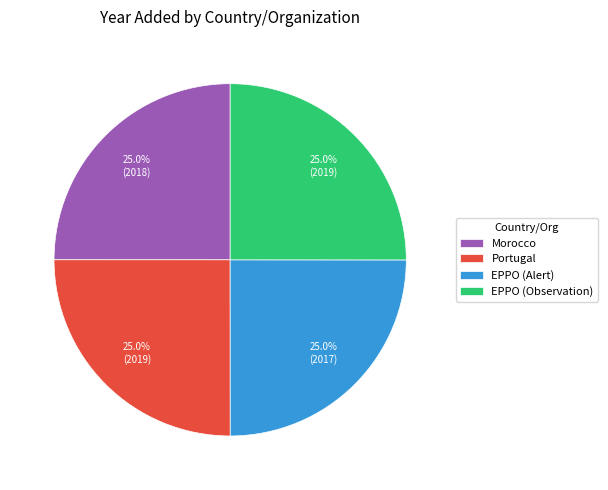

How many slices are in this pie chart?

4